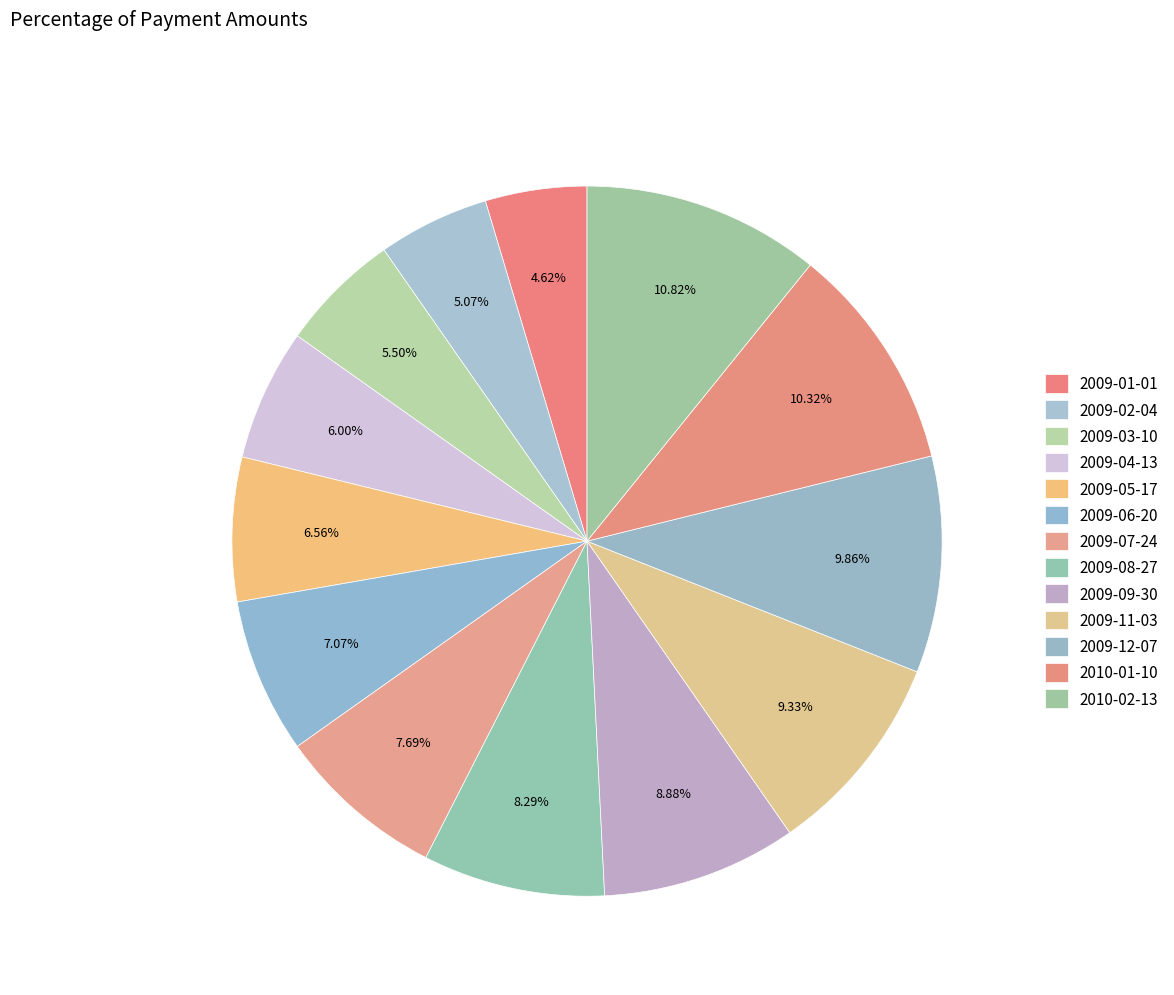

Rank the categories by value from lowest to highest.

2009-01-01, 2009-02-04, 2009-03-10, 2009-04-13, 2009-05-17, 2009-06-20, 2009-07-24, 2009-08-27, 2009-09-30, 2009-11-03, 2009-12-07, 2010-01-10, 2010-02-13